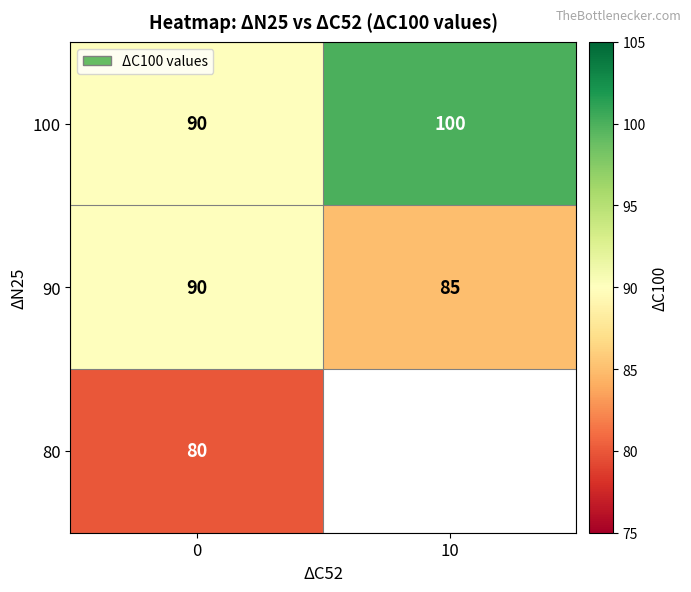

What is the sum of all 100 values?

190